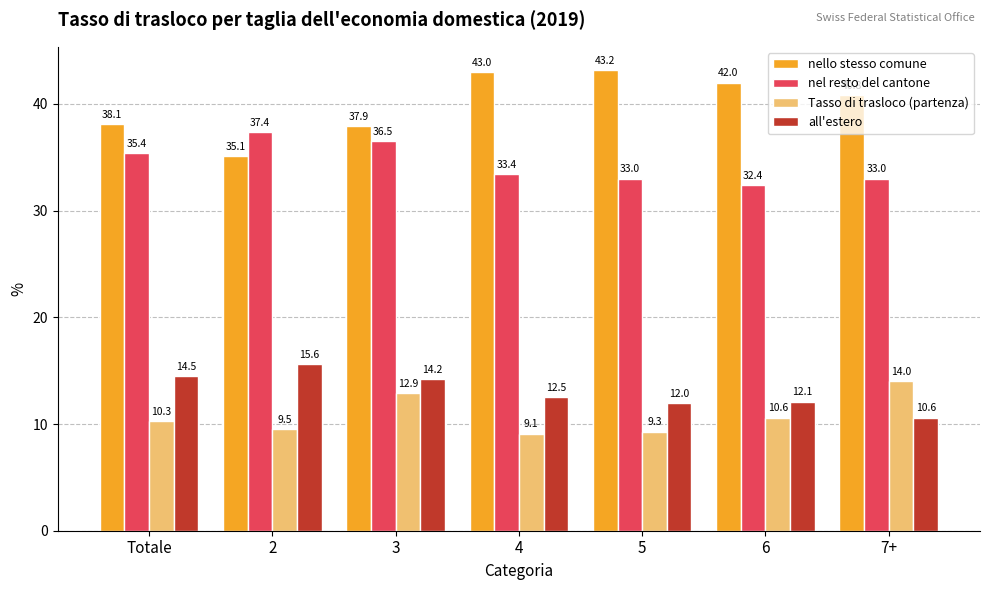

Between 4 and 5, which series saw the biggest shift?

all'estero